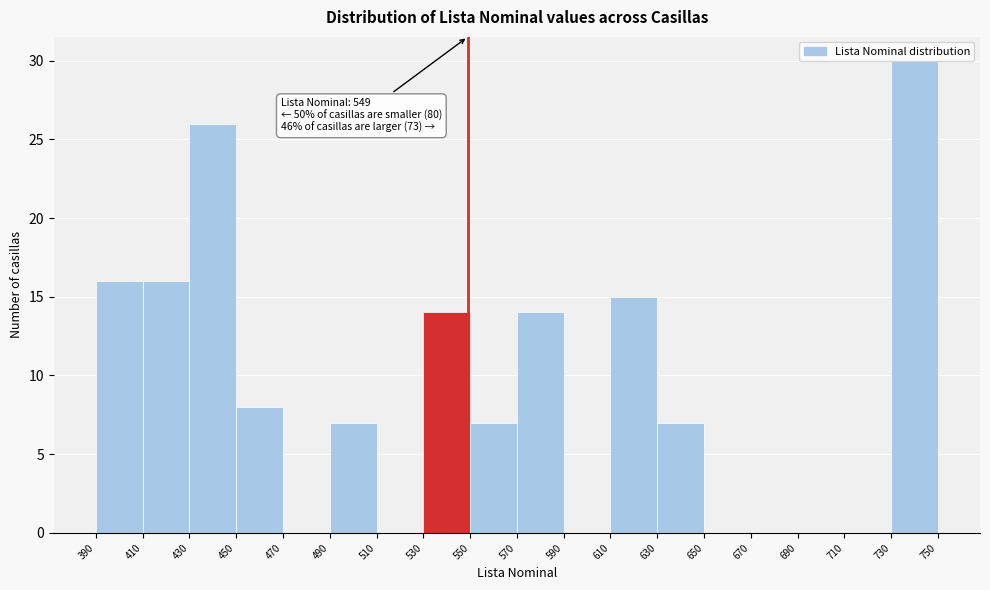

Which range on the x-axis has the tallest bar?

730 to 750